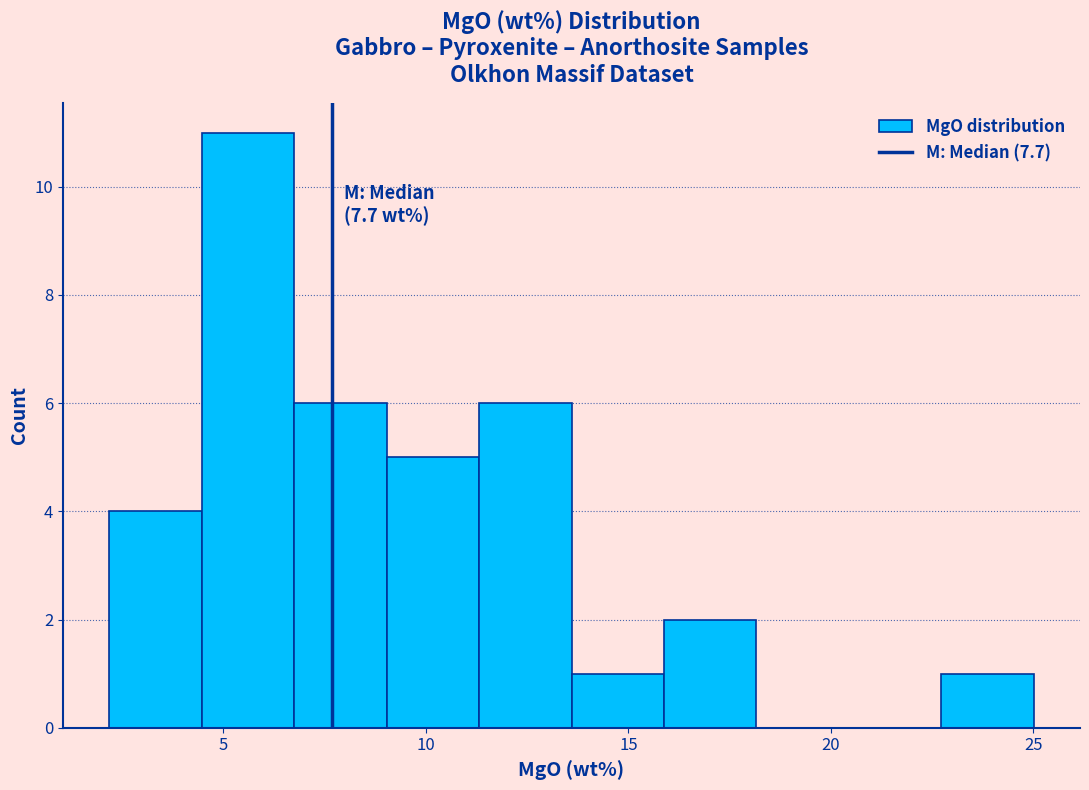

Which range on the x-axis has the tallest bar?

4.5 to 6.5